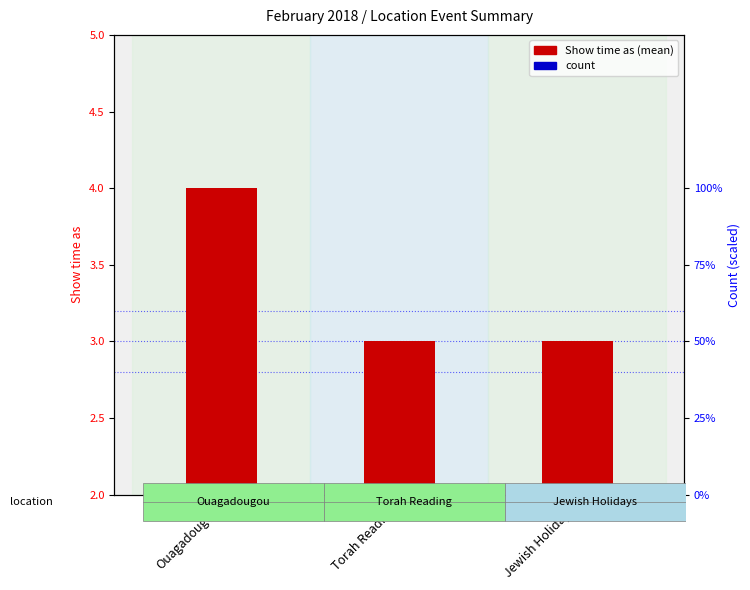

At which category is the sum across all series the highest?

Ouagadougou